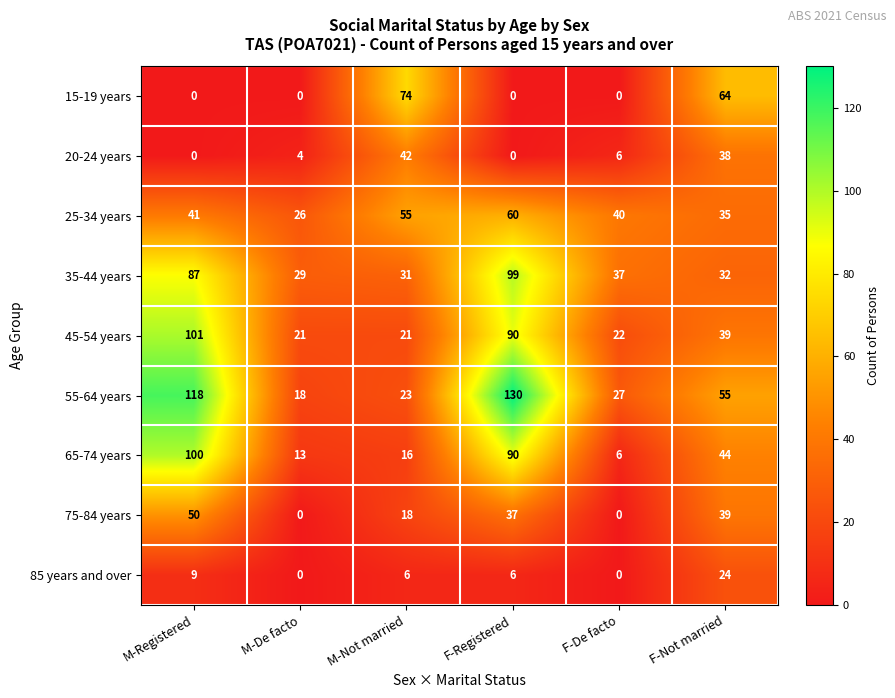

Is it true that 65-74 years equals 79 at F-Not married?

False